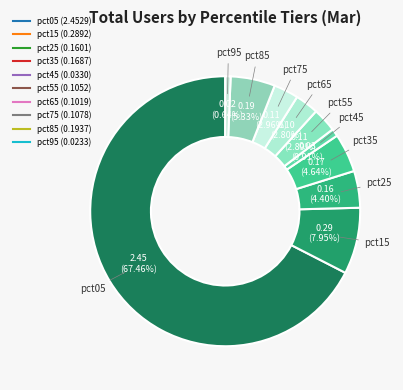

Which slice is the smallest?

pct95